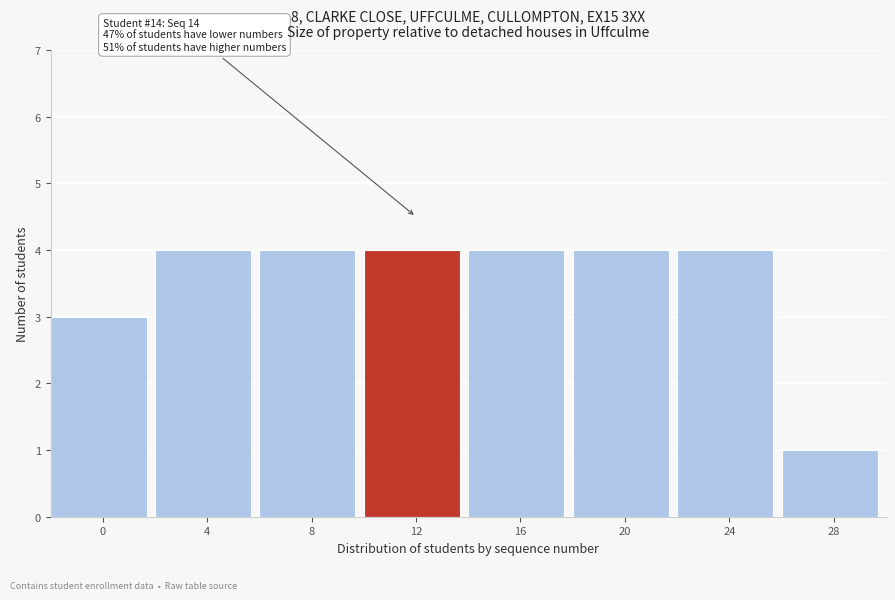

Reading right to left, what are all the values shown in this chart?

28=1	24=4	20=4	16=4	12=4	8=4	4=4	0=3